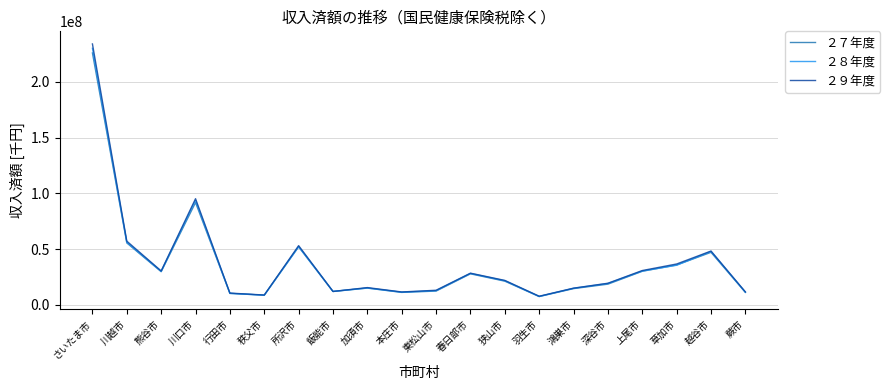

Between 川越市 and 秩父市, which series saw the biggest shift?

２９年度